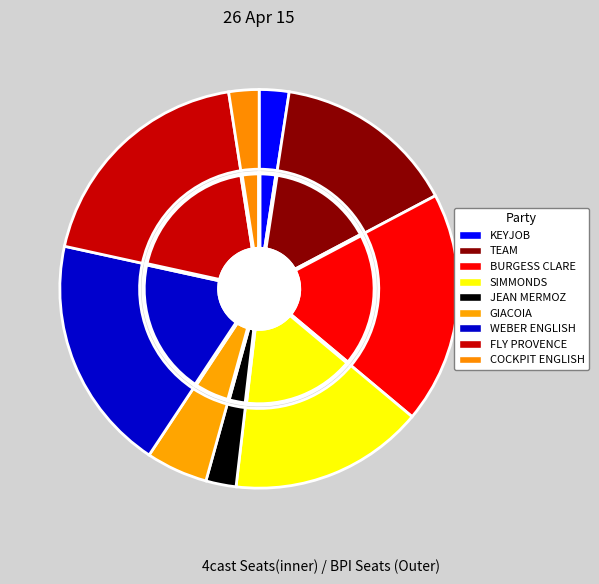

Which slice is the largest?

FLY PROVENCE